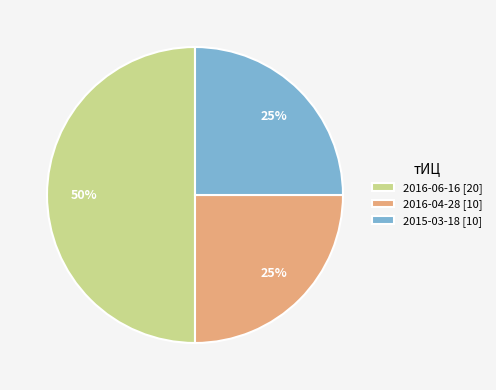

What is the ratio of the value at 2016-04-28 [10] to the value at 2016-06-16 [20]?

0.5